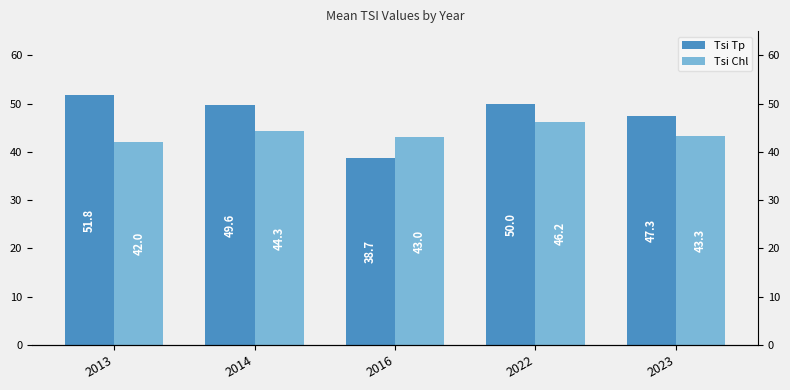

What is the approximate value of Tsi Chl at 2023?

43.3